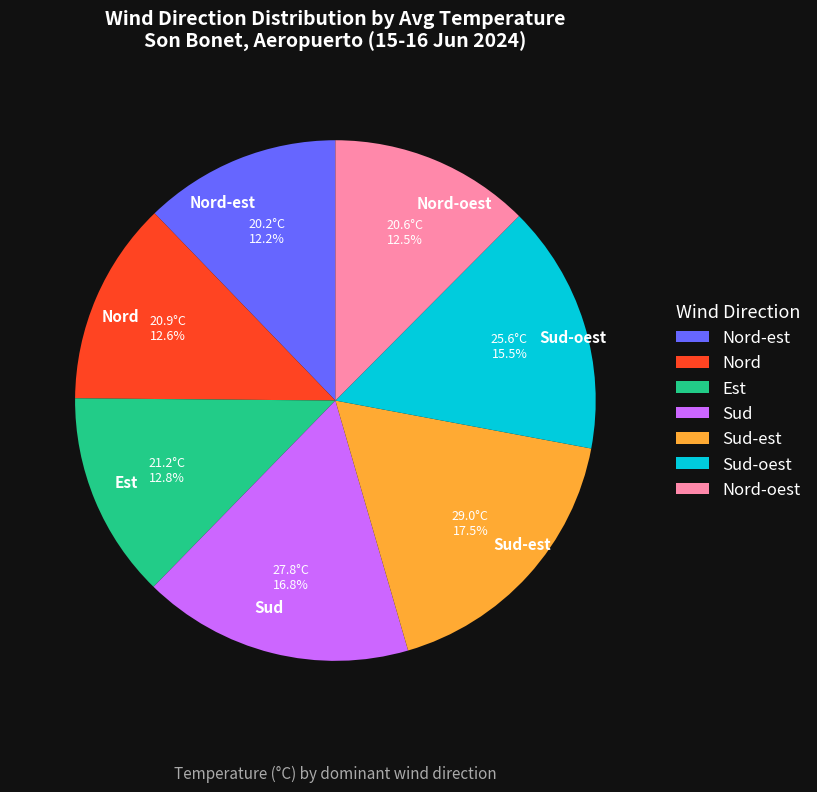

Which slice is the largest?

Sud-est